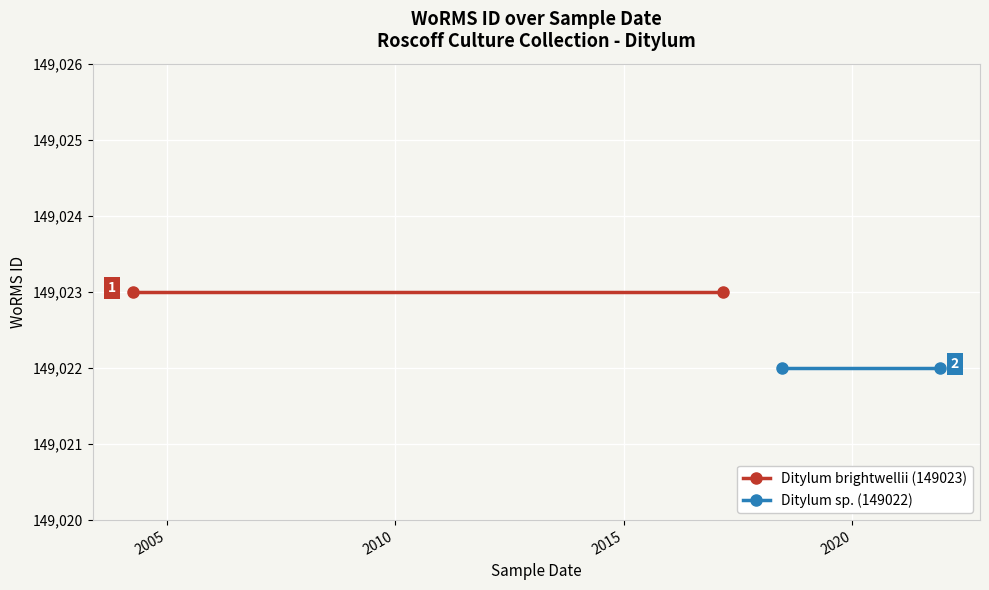

How many lines are shown in the chart?

2